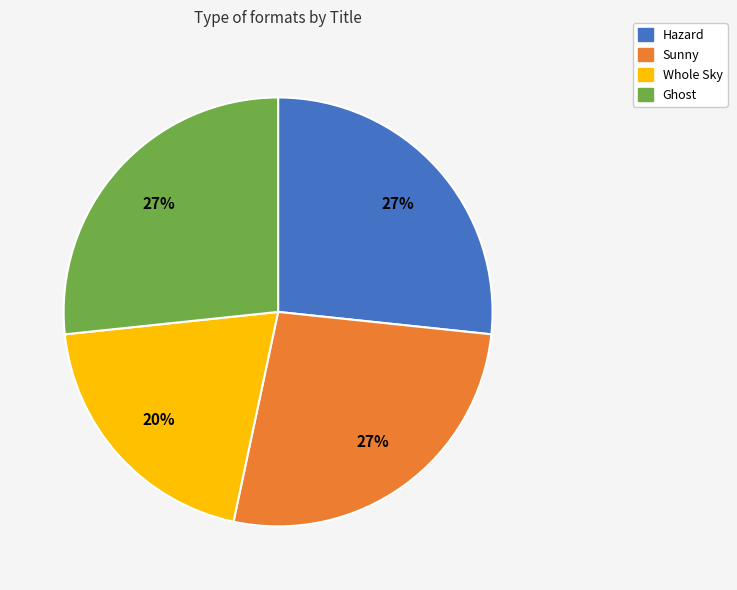

Which slice is the smallest?

Whole Sky